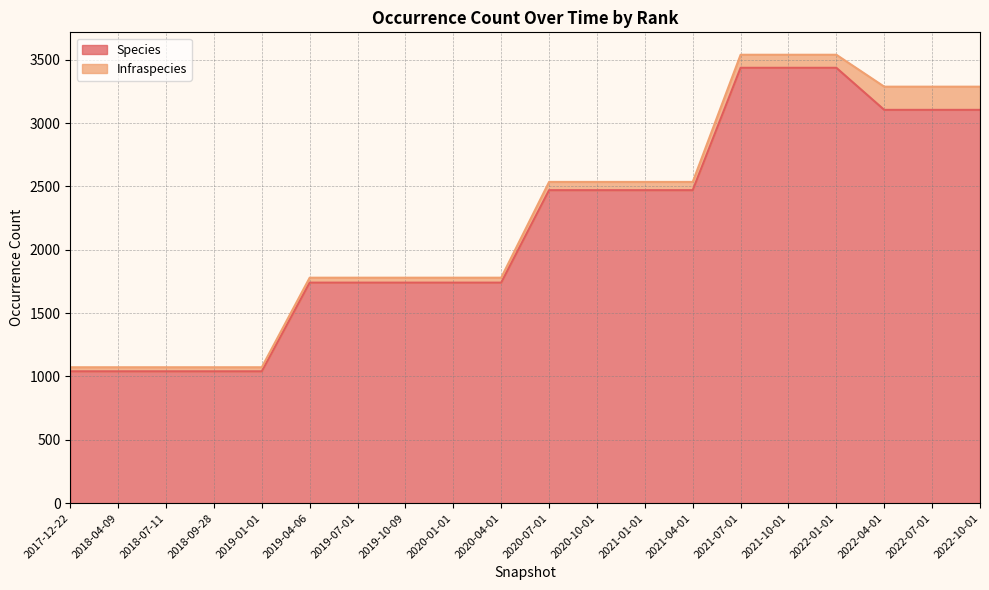

Reading left to right, what are all the values shown in this chart?

2017-12-22=1041	2018-04-09=1041	2018-07-11=1041	2018-09-28=1041	2019-01-01=1041	2019-04-06=1741	2019-07-01=1741	2019-10-09=1741	2020-01-01=1741	2020-04-01=1741	2020-07-01=2471	2020-10-01=2471	2021-01-01=2471	2021-04-01=2471	2021-07-01=3437	2021-10-01=3437	2022-01-01=3437	2022-04-01=3105	2022-07-01=3105	2022-10-01=3105